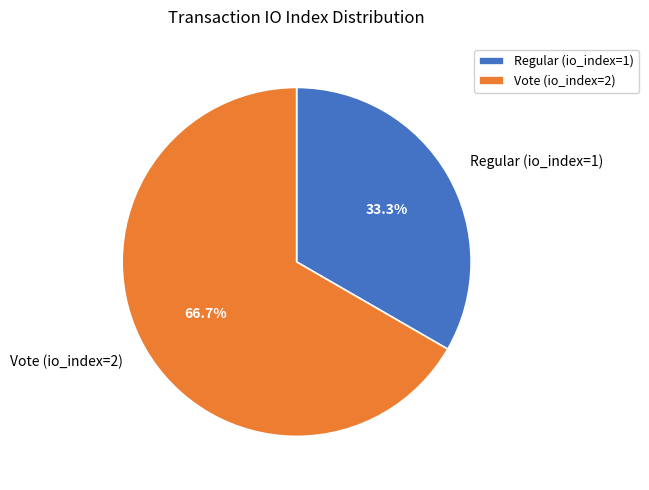

Does any single category account for the majority?

Yes